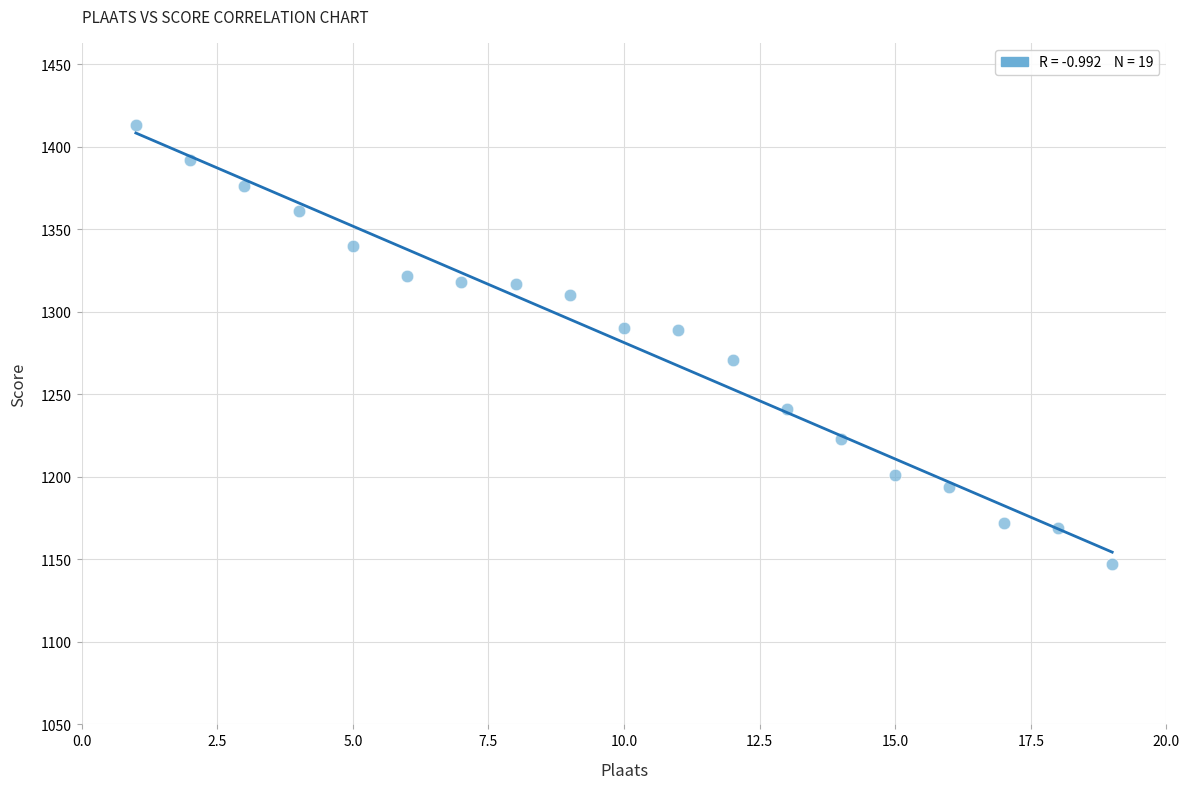

What is the range of Y values (max minus min)?

266